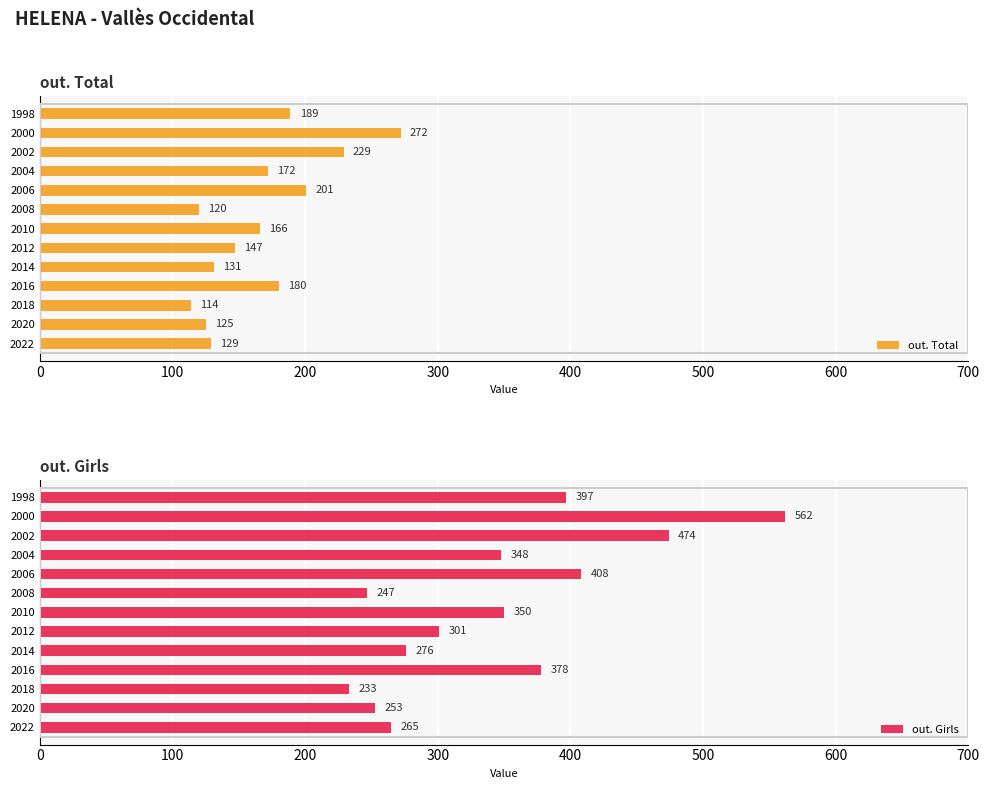

At which label does out. Total reach its peak?

2000